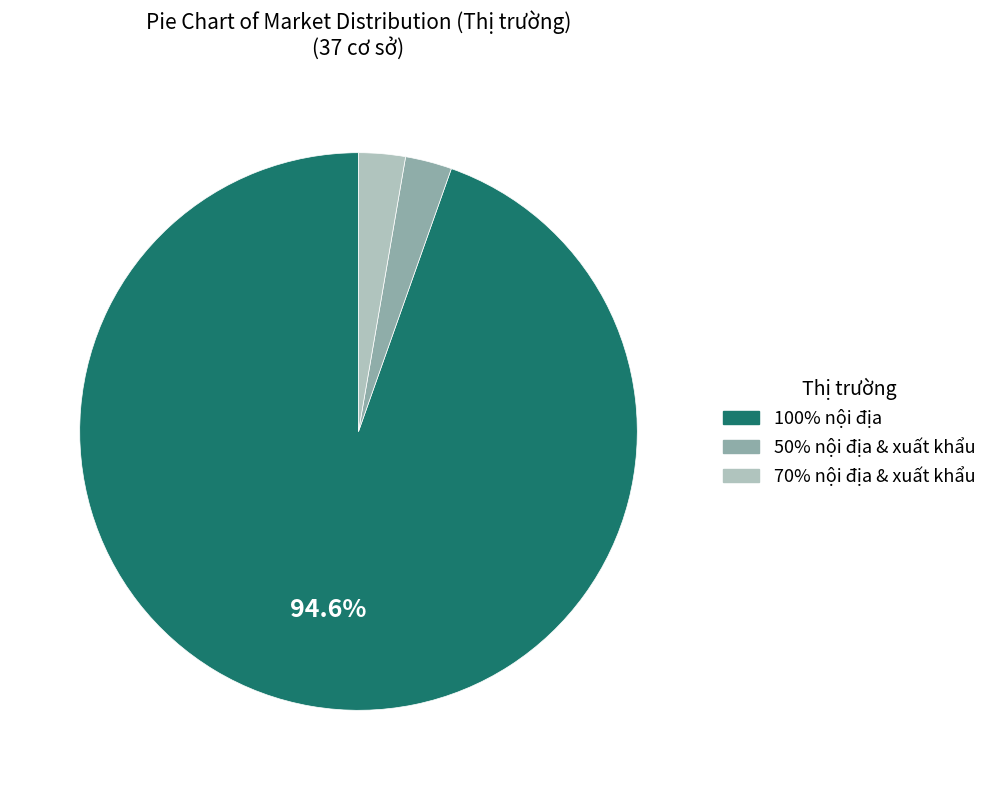

What is the majority slice?

100% nội địa